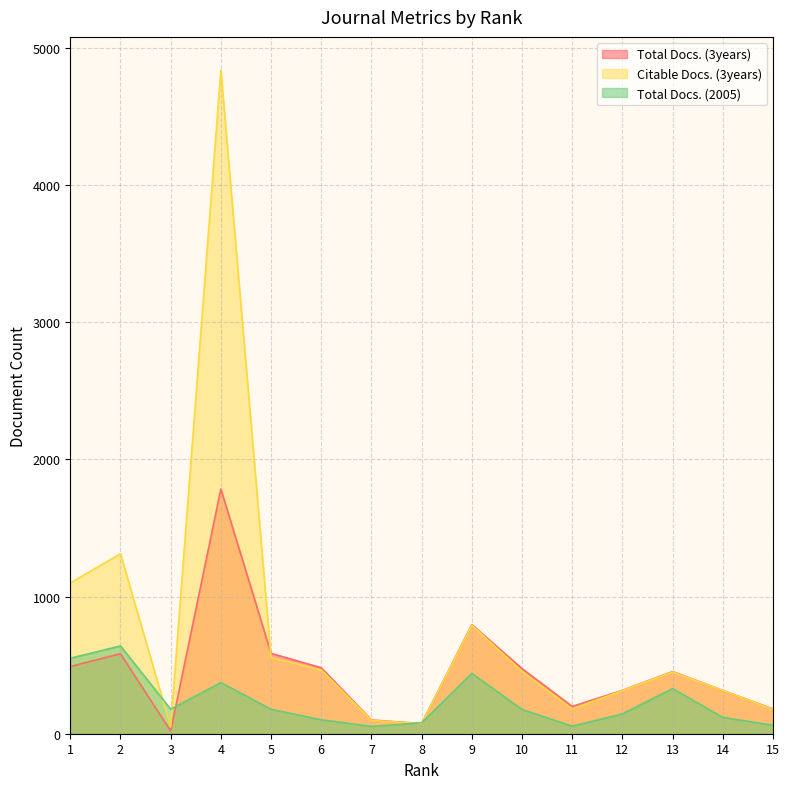

Reading right to left, extract all data points from this chart.

Total Docs. (3years): 180	315	453	316	199	475	795	74	100	481	586	1784	20	583	490
Citable Docs. (3years): 177	315	450	314	181	454	791	73	97	465	556	4838	49	1312	1099
Total Docs. (2005): 62	119	329	145	55	177	440	80	53	102	178	373	179	640	550